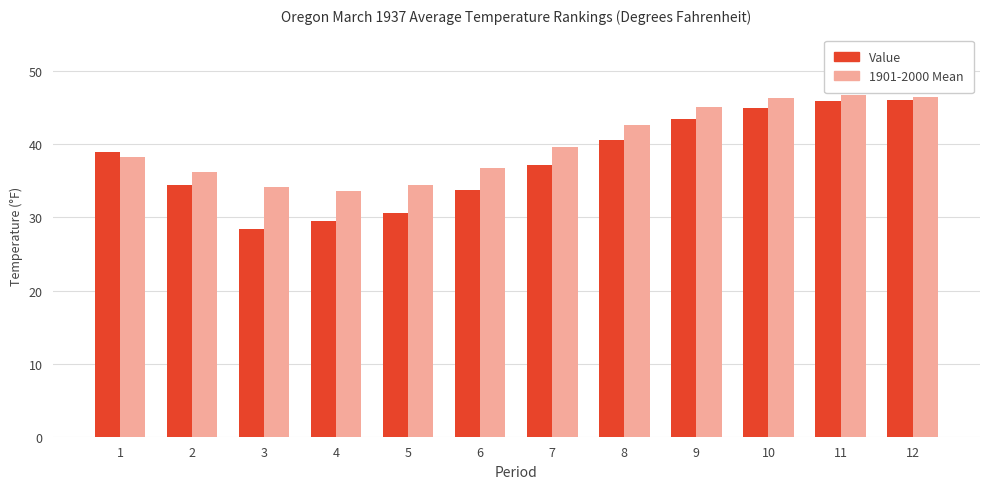

List the series in order of their peak value, highest first.

1901-2000 Mean, Value